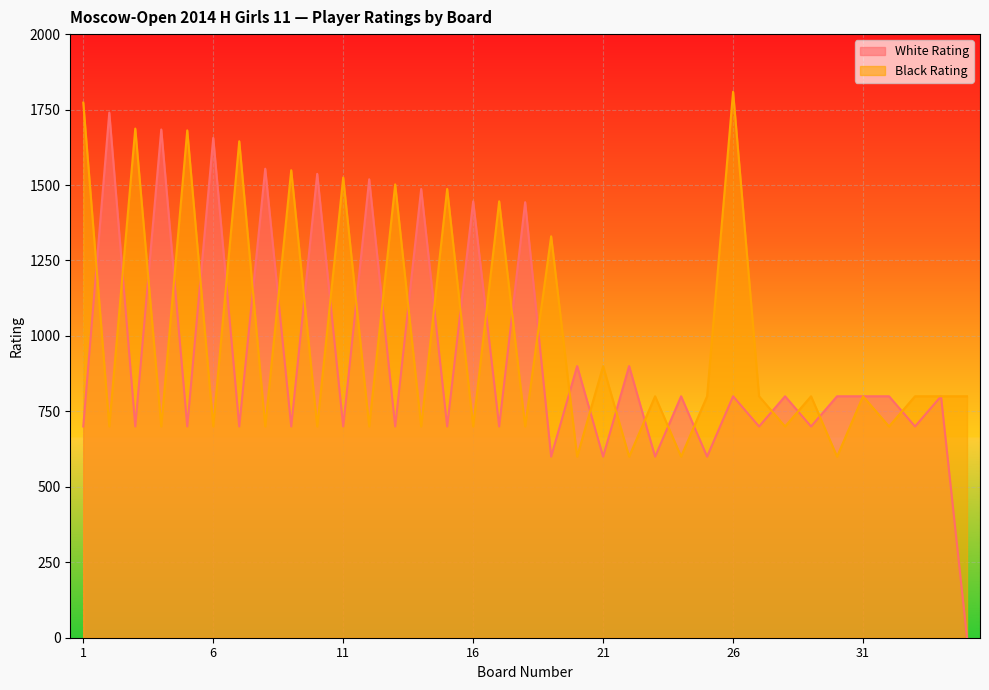

Where is White Rating nearest to the value 870?

20